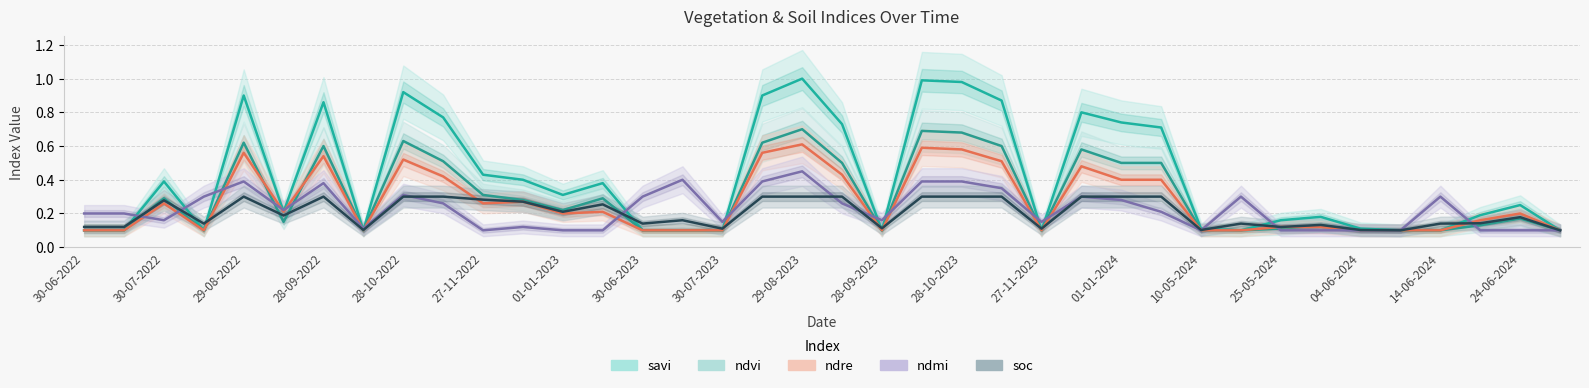

How many interior local valleys does the ndre series have?

7